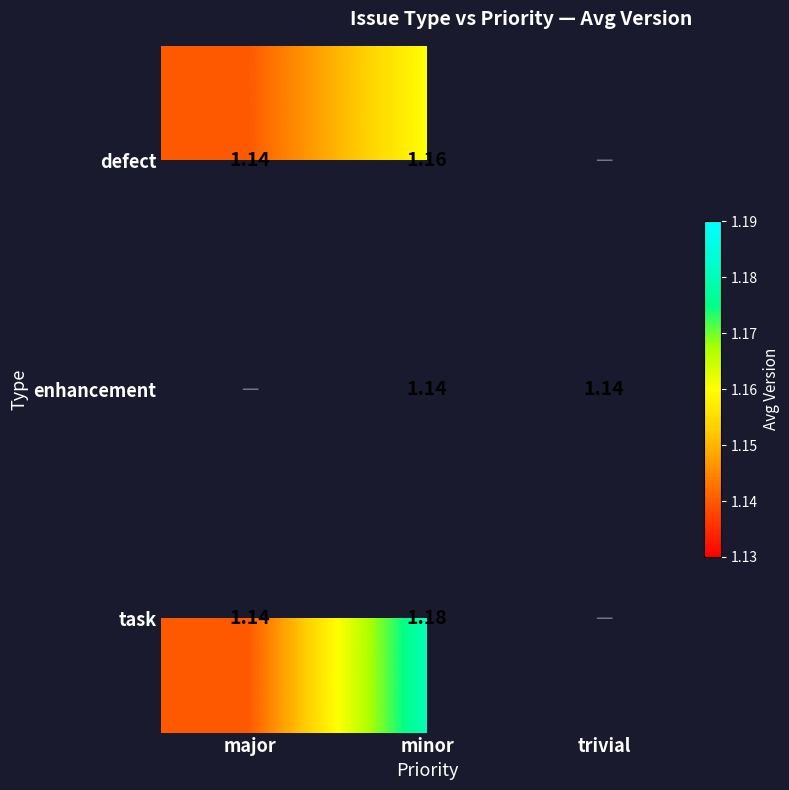

At which category is the sum across all series the highest?

minor